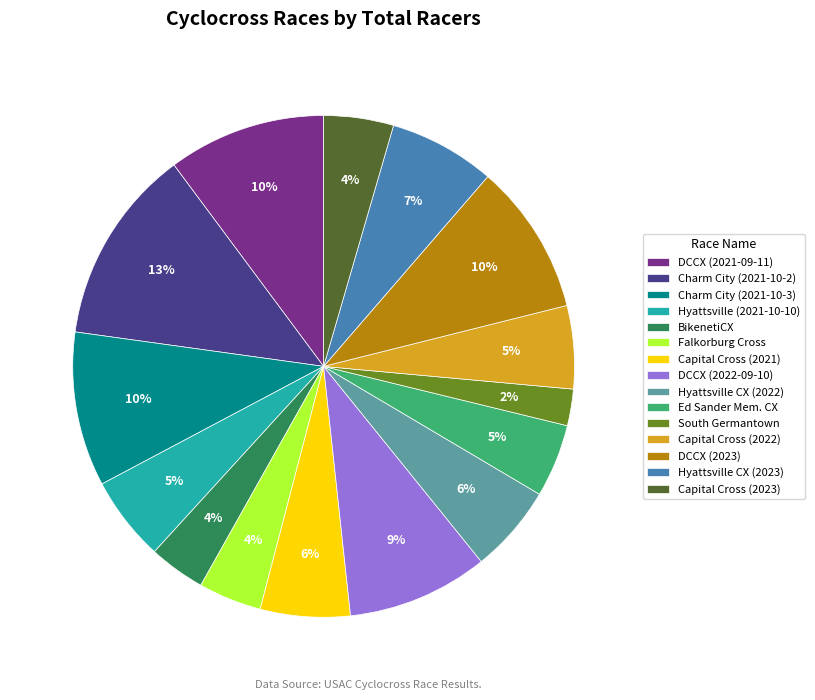

To the nearest percent, what portion does Charm City (2021-10-2) represent?

13%